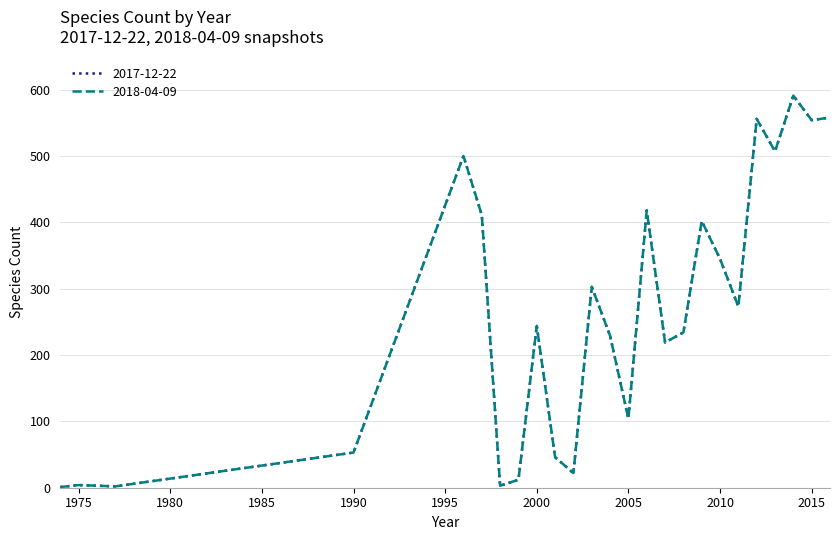

What is the smallest value displayed?

1